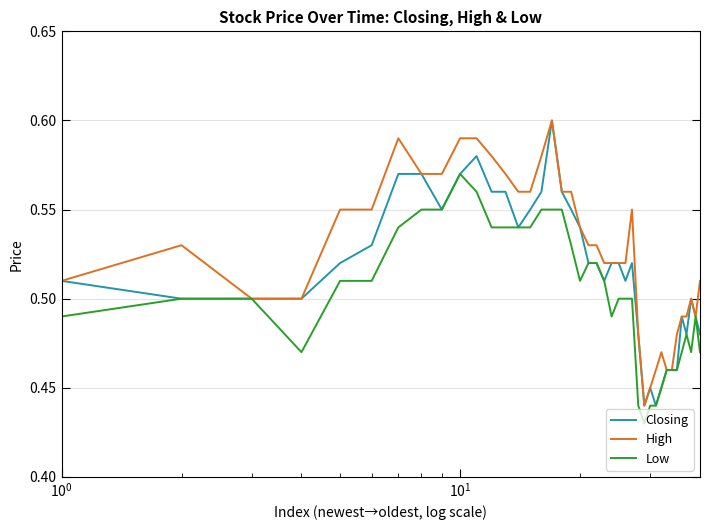

What are all the series names shown in the legend?

Closing, High, Low